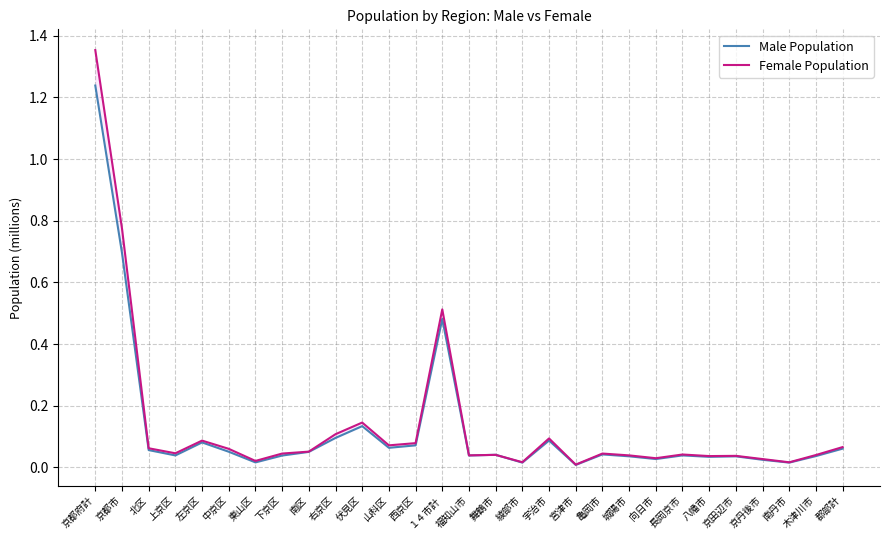

True or false: Female Population and Male Population cross at least once.

True